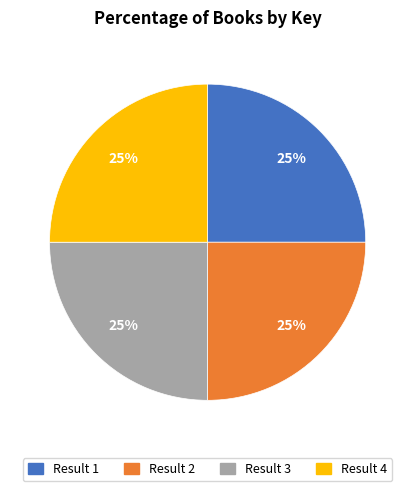

To the nearest percent, what is the combined percentage of Result 2 and Result 1?

50%